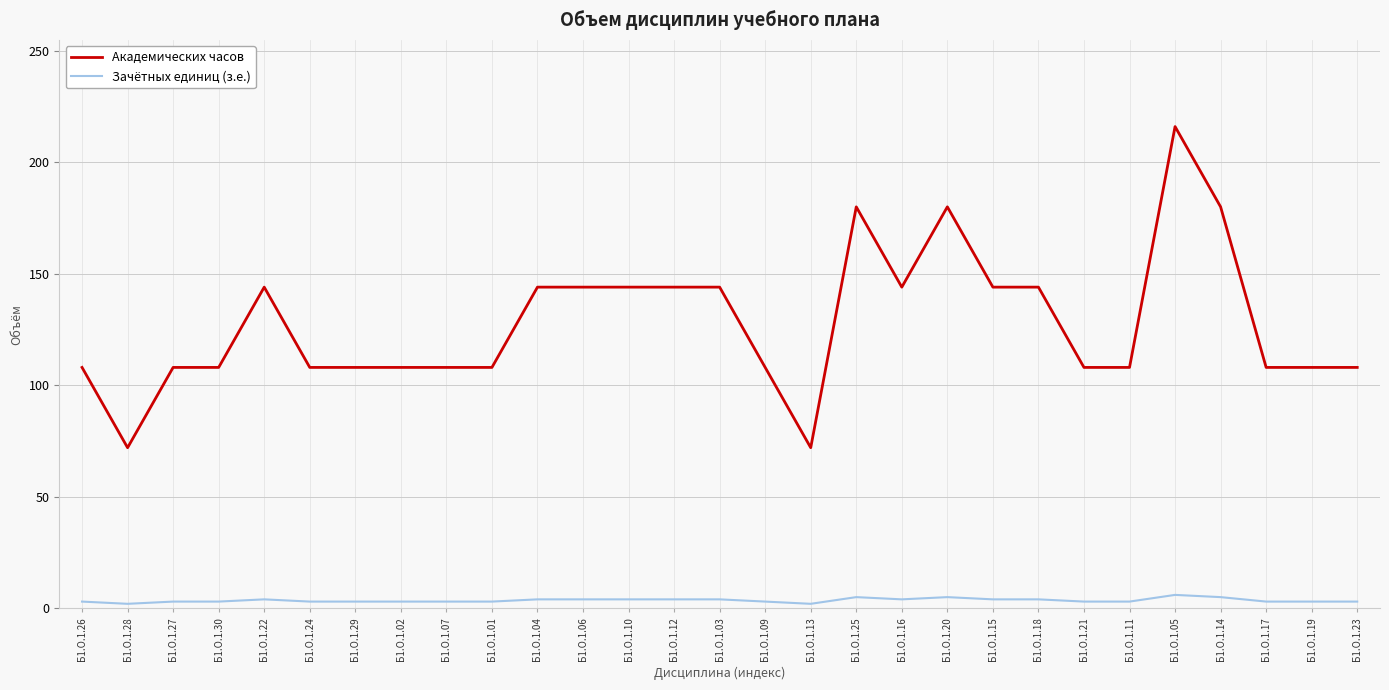

At which category is the sum across all series the highest?

Б1.О.1.05